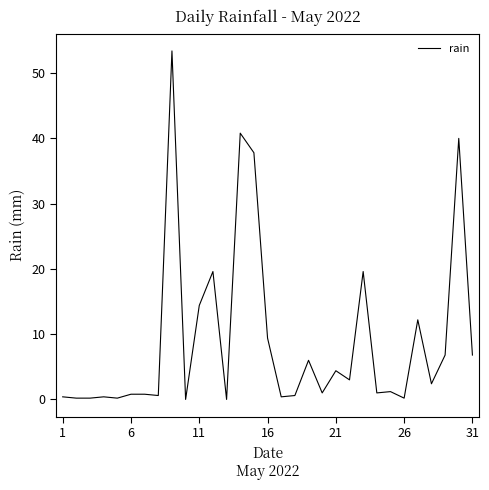

What is the greatest value displayed?

53.4